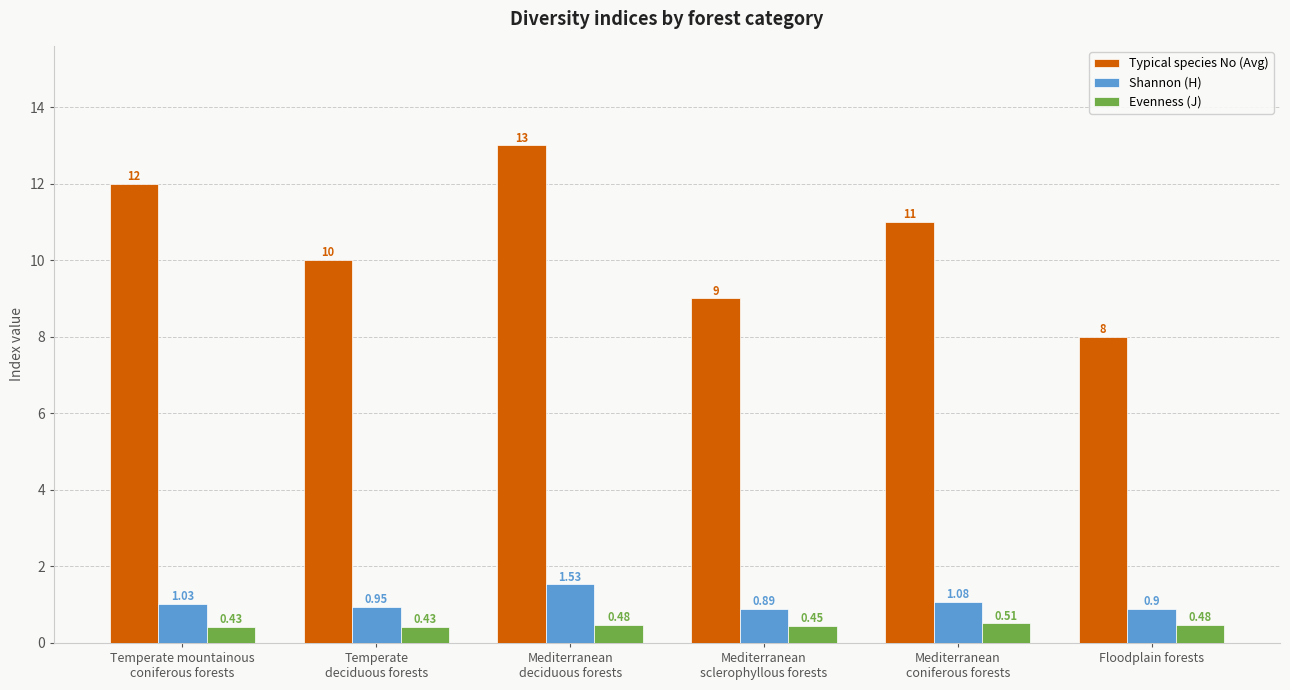

What is the maximum value shown in the chart?

13.0